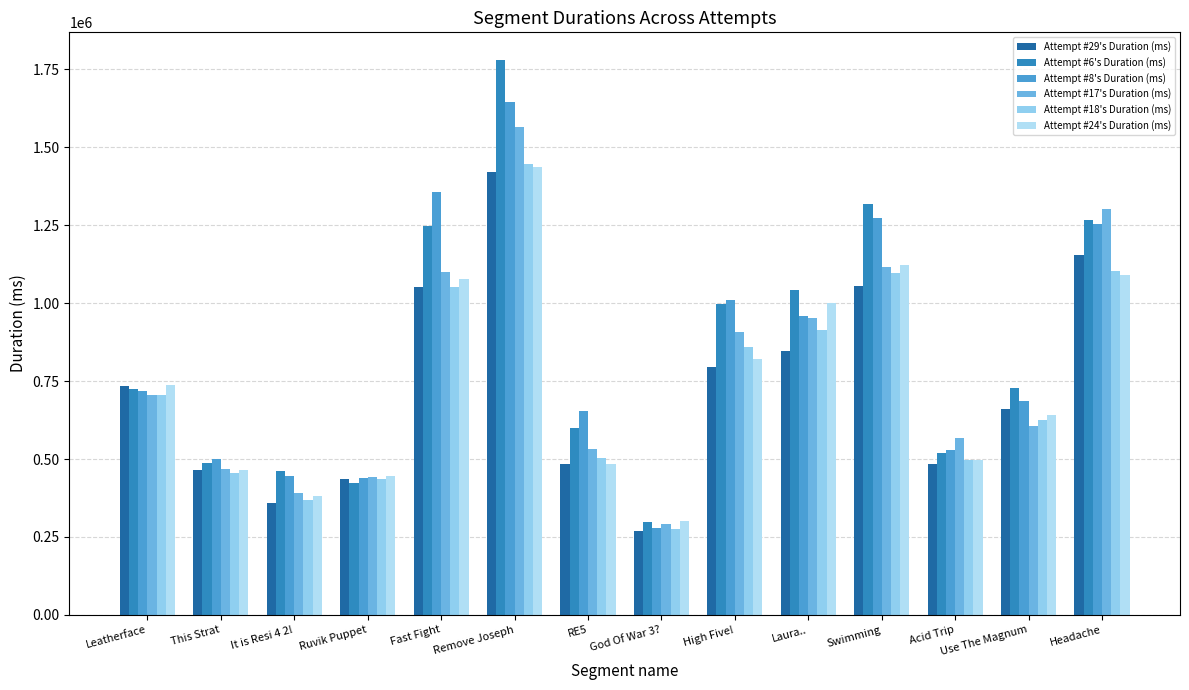

What is the difference between the maximum and minimum values in the Attempt #29's Duration (ms) series?

1152103